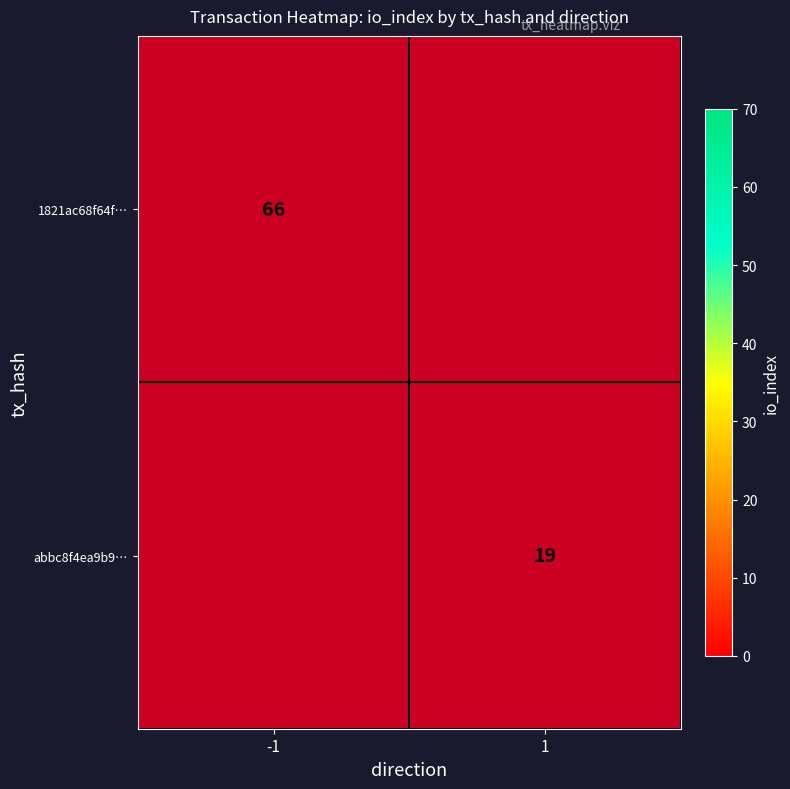

How many data points does each series have?

2